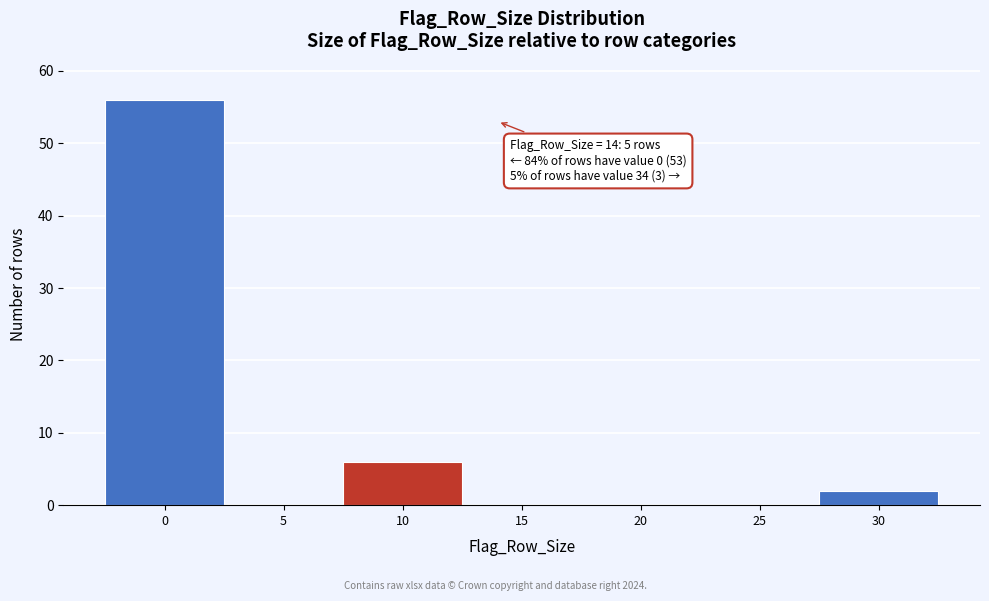

Reading right to left, list all the values displayed in this chart.

30=2	25=0	20=0	15=0	10=6	5=0	0=56